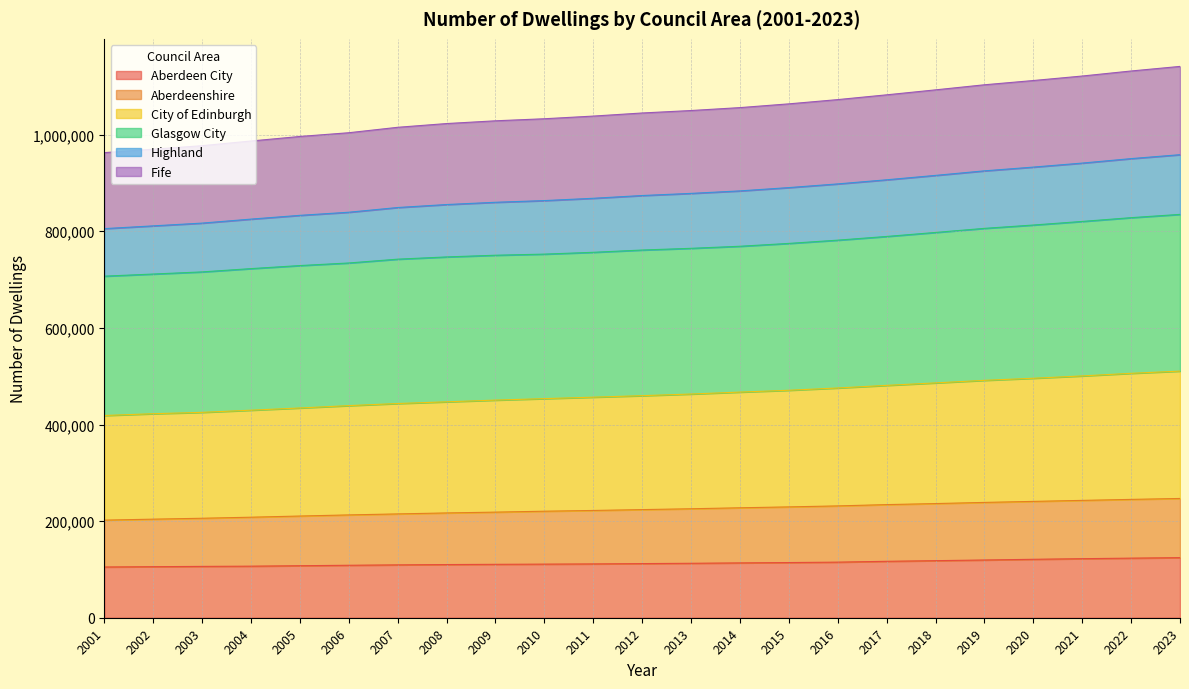

Does the chart have visible grid lines?

Yes